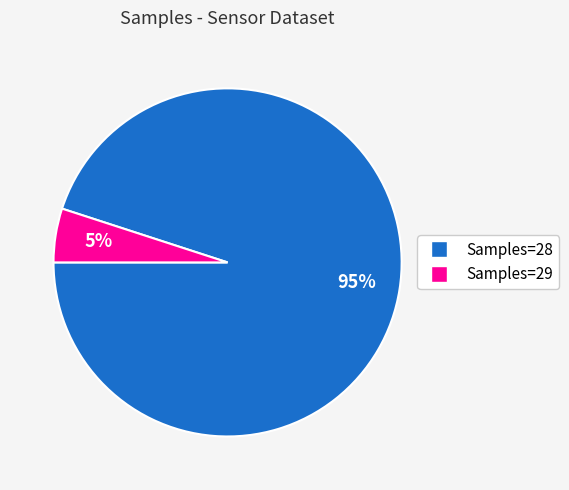

Which category has the smallest portion of the pie?

Samples=29